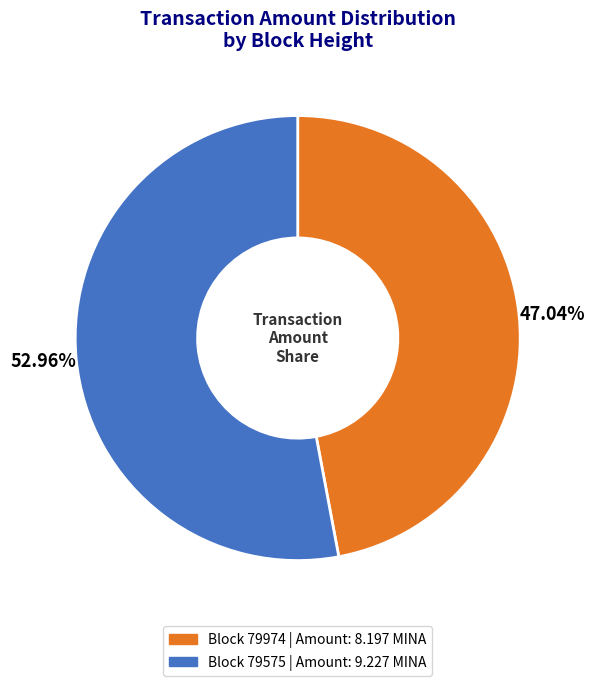

Is there any slice that represents more than half of the pie?

Yes